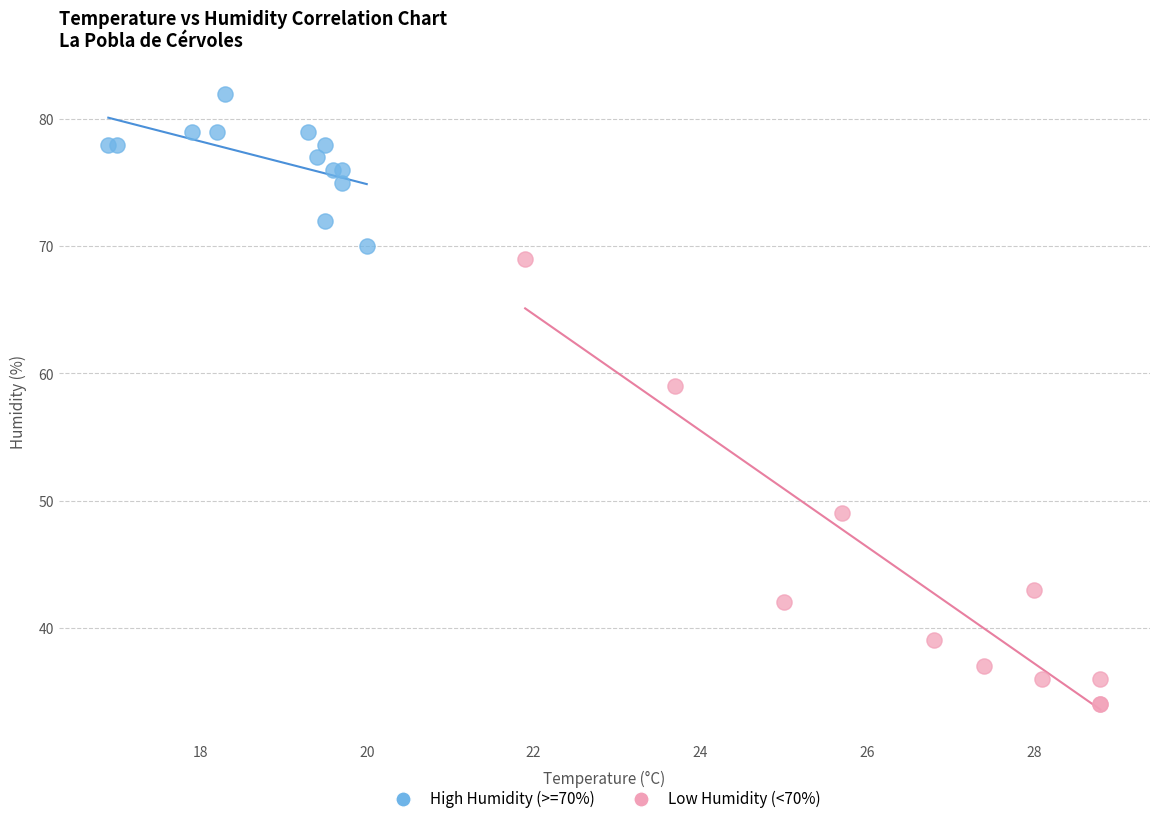

Which series contains the highest Y value?

High Humidity (>=70%)